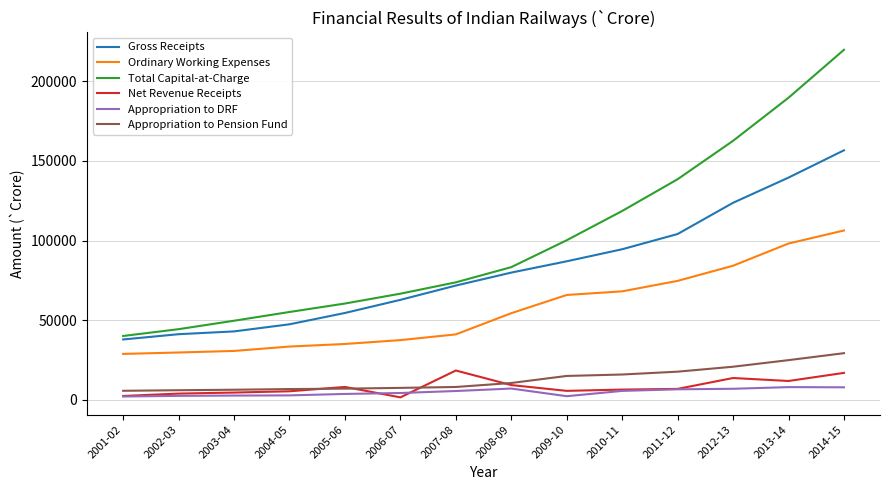

True or false: Total Capital-at-Charge and Appropriation to Pension Fund intersect in this chart.

False